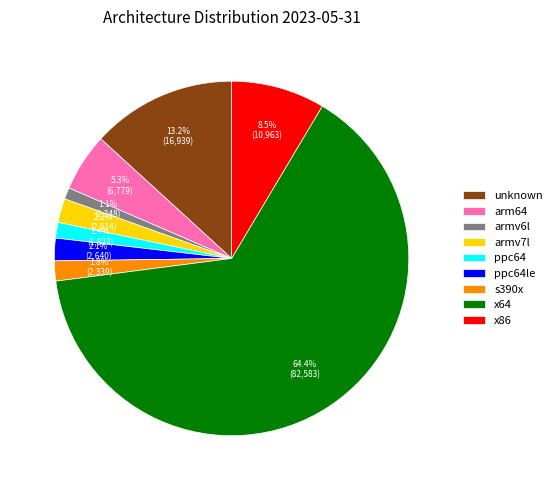

What is the total percentage of ppc64 and s390x?

3.2%